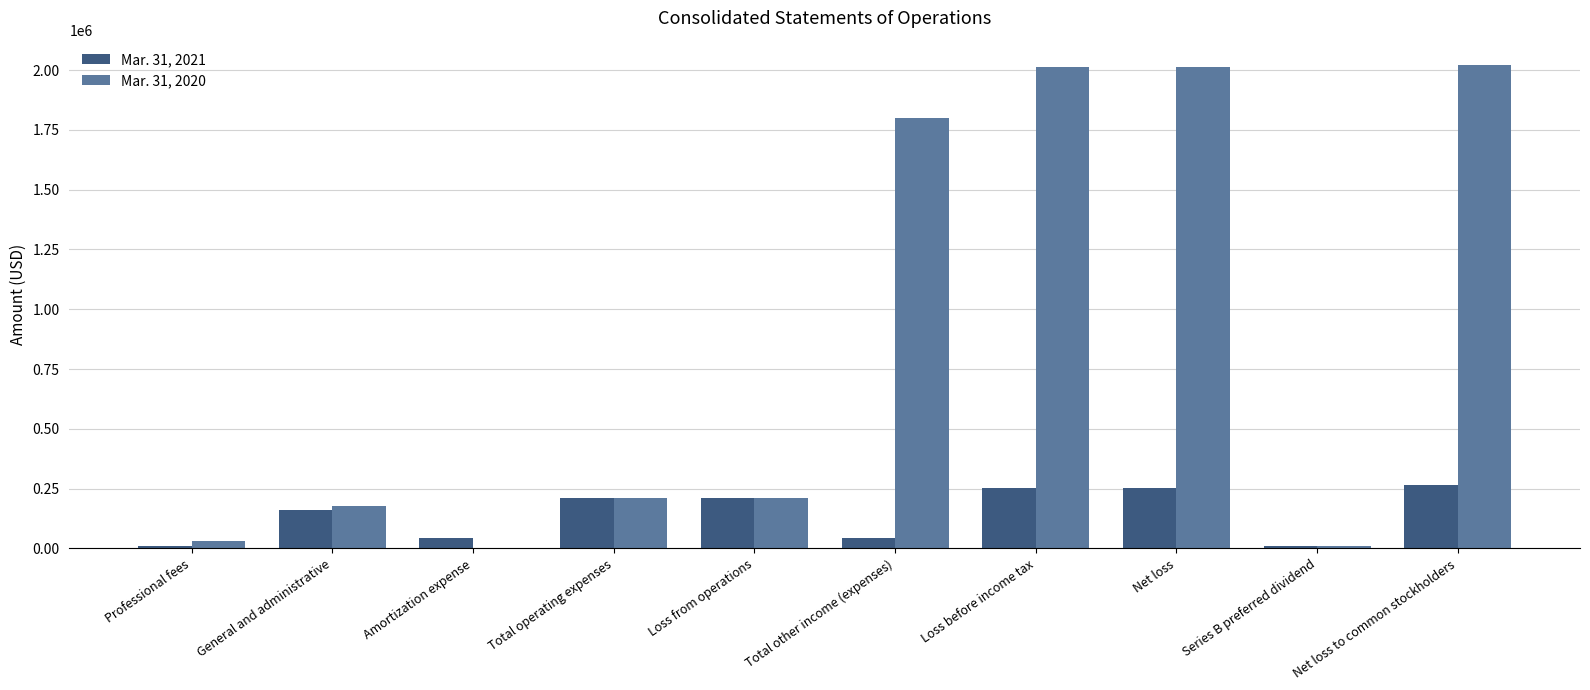

What is the sum of the Mar. 31, 2020 values at Total operating expenses and Net loss?

2222214